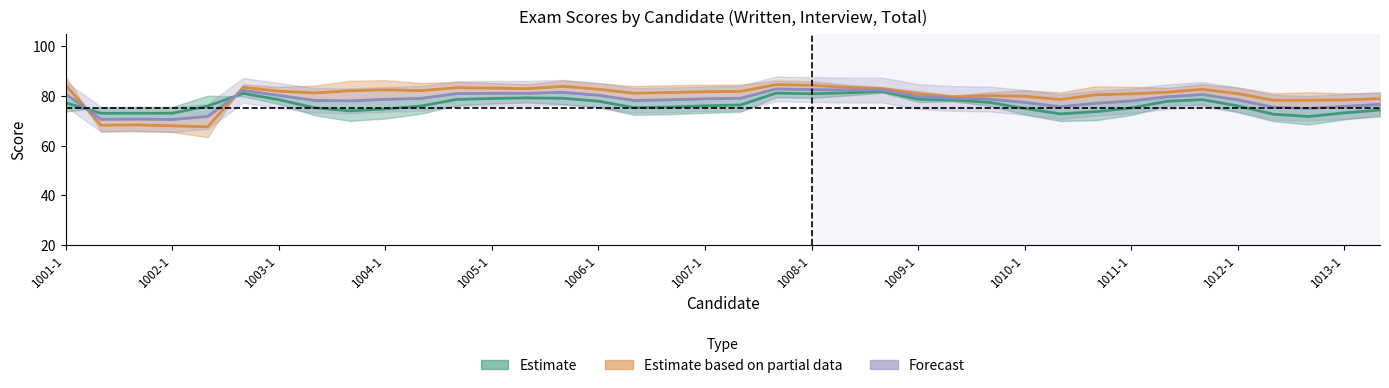

Between which two adjacent categories do interview and total first intersect?

1001-2 and 1001-3